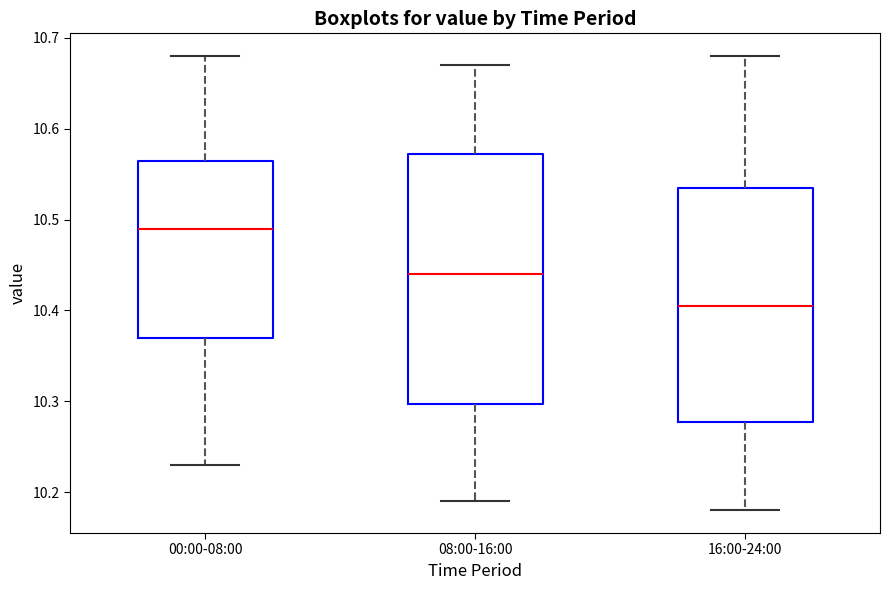

Reading left to right, transcribe this box plot: for each box, give where its median line is, the range the box spans, and where its two whiskers end, as read against the y-axis. The values are not printed on the chart, so give them approximately, as read against the axis.

00:00-08:00: median 10.49, box 10.37 to 10.57, whiskers 10.23 to 10.68
08:00-16:00: median 10.44, box 10.30 to 10.57, whiskers 10.19 to 10.67
16:00-24:00: median 10.41, box 10.28 to 10.54, whiskers 10.18 to 10.68